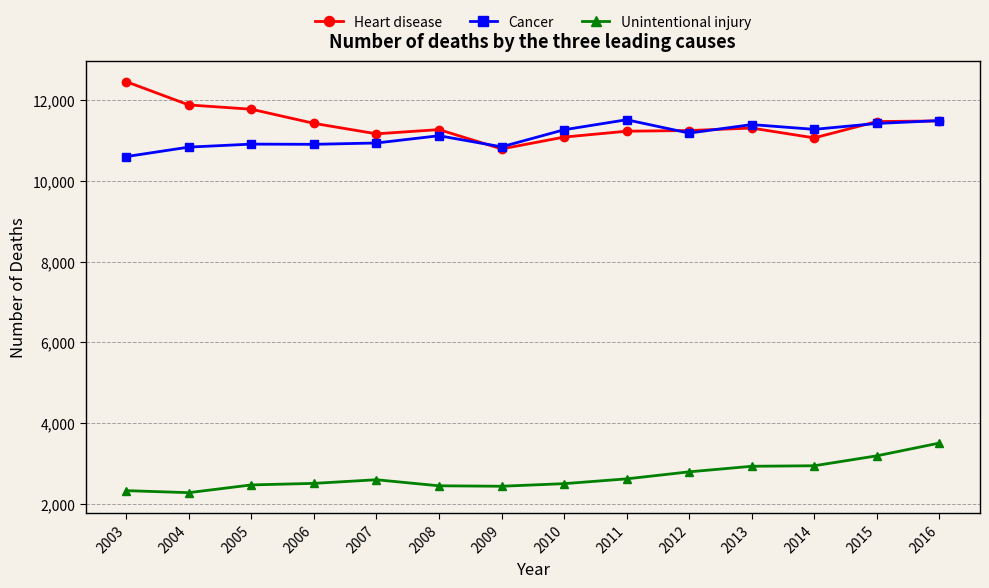

What is the sum of the Unintentional injury values at 2016 and 2013?

6429